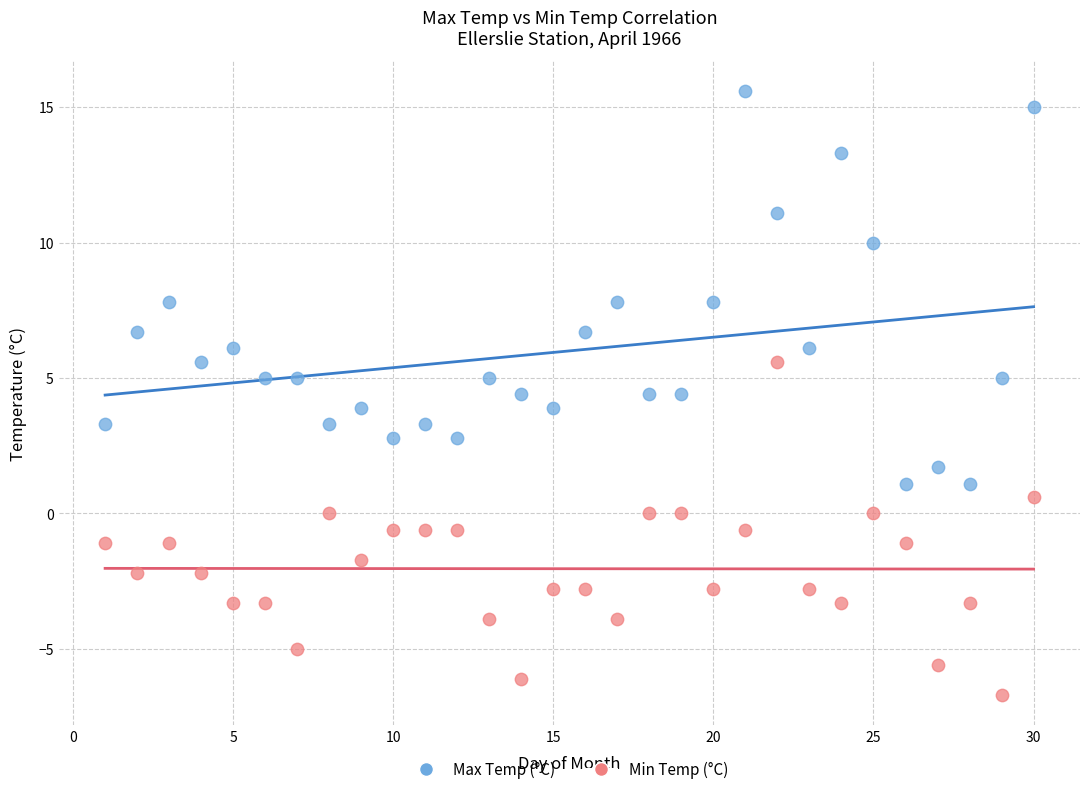

Which series contains the highest Y value?

Max Temp (°C)